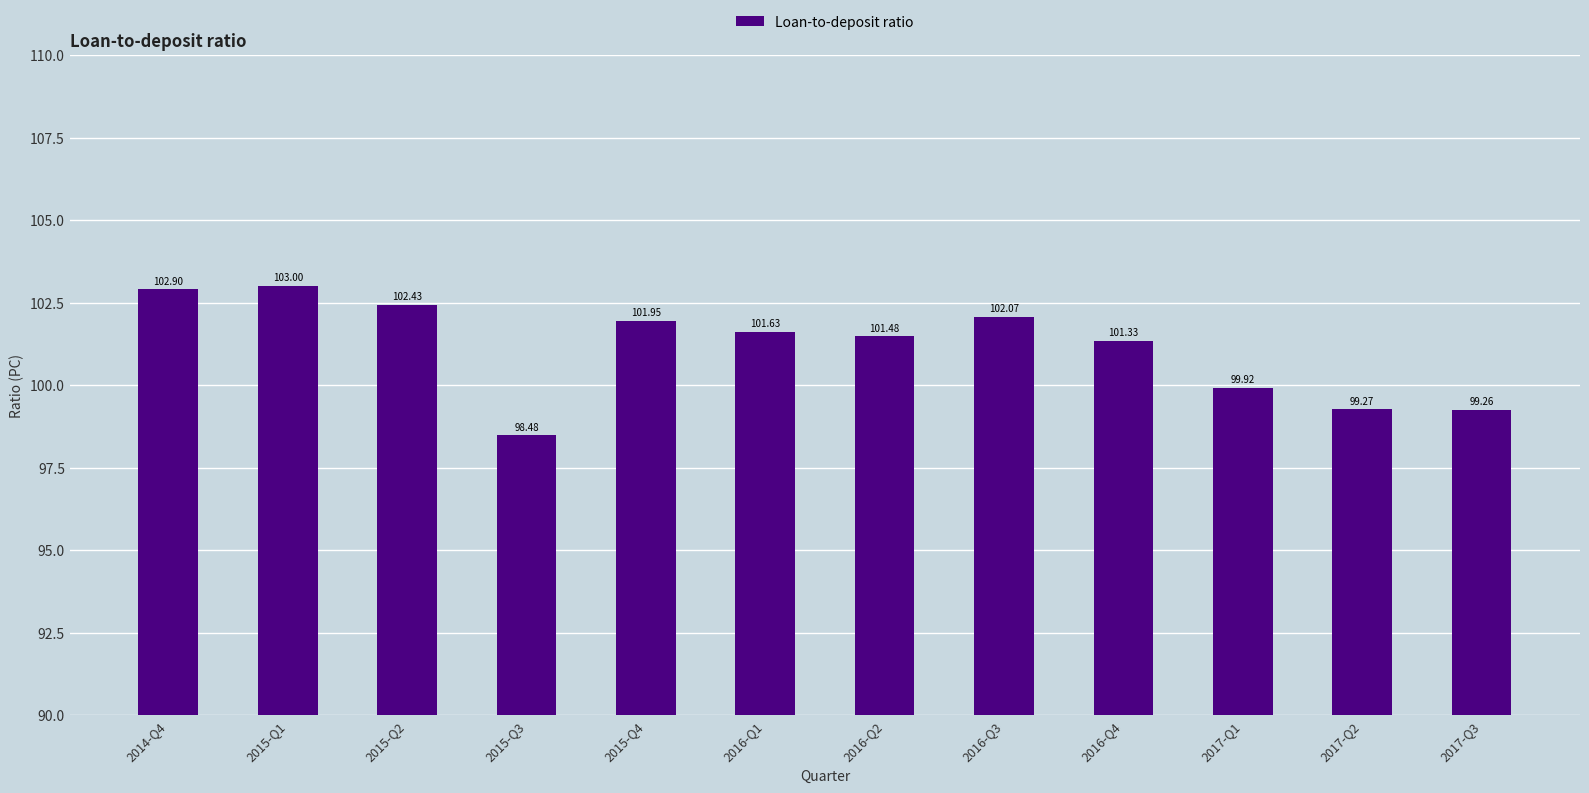

How many categories are shown in the chart?

12